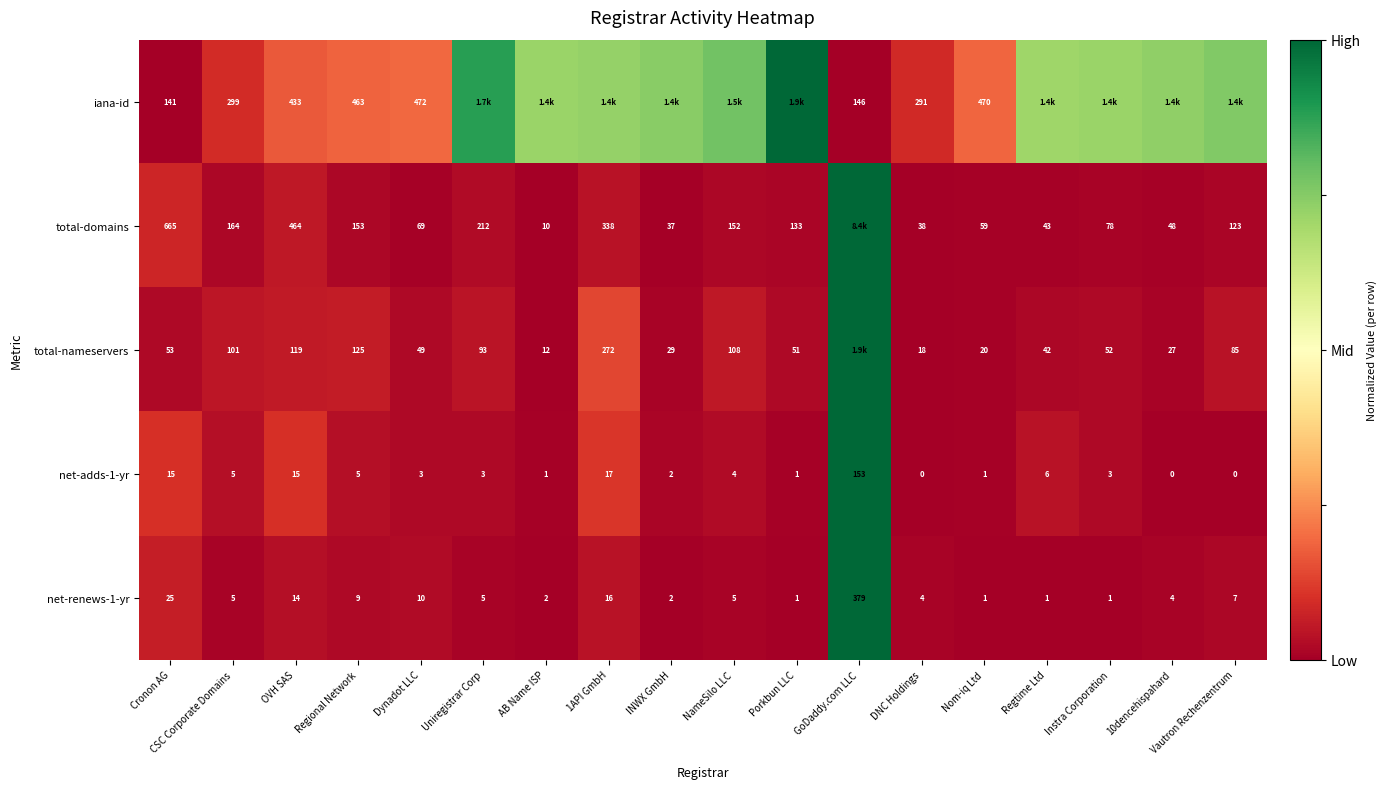

Where does the net-adds-1-yr series first go above 3?

Cronon AG